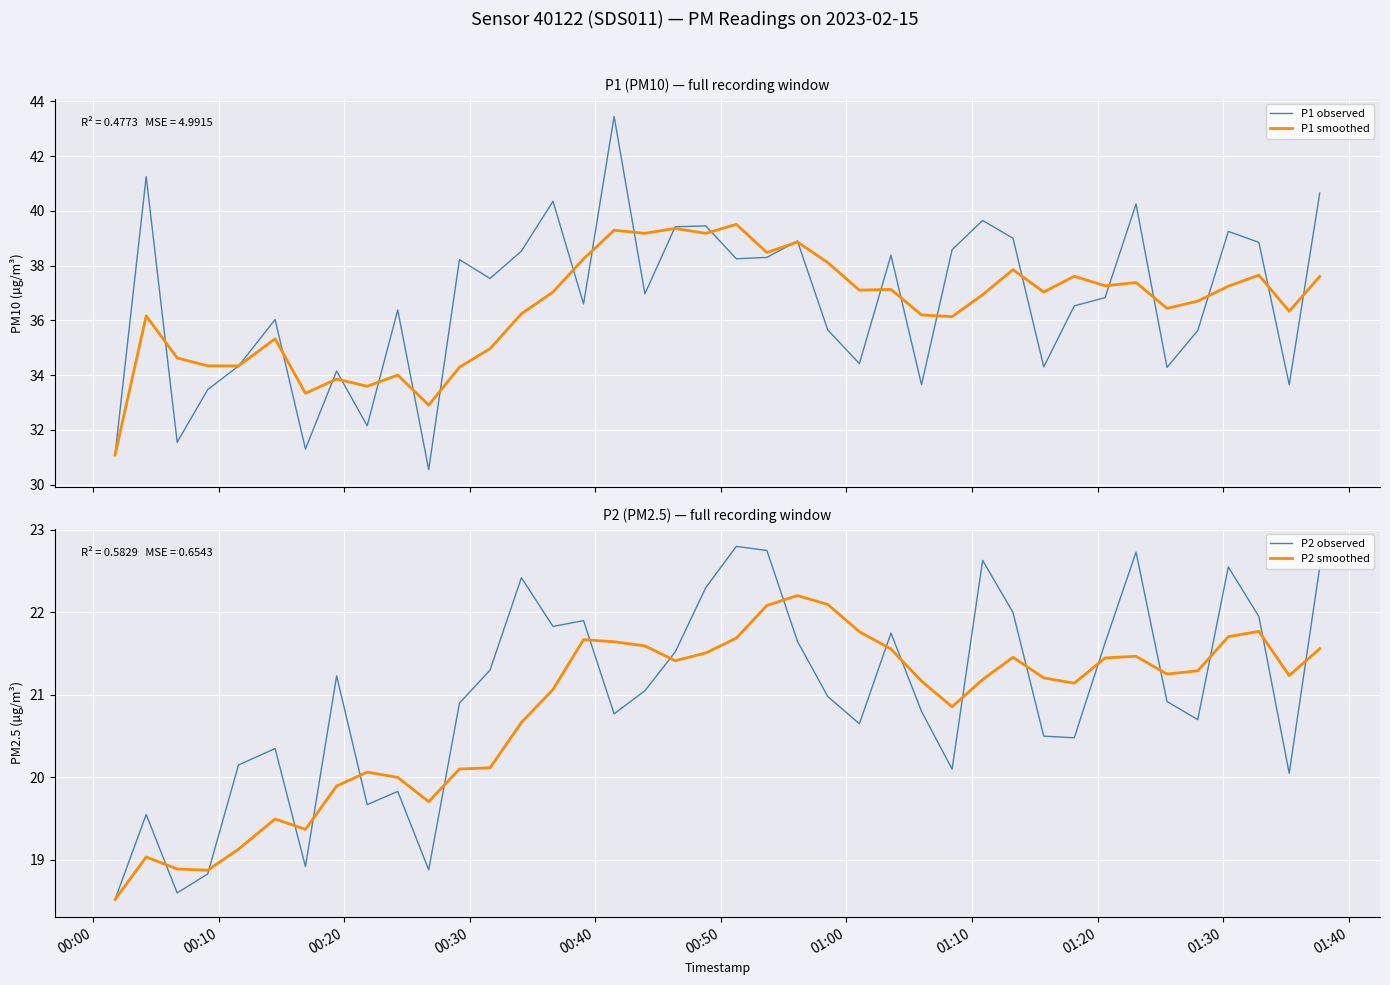

What is the maximum value for P1 observed?

43.5